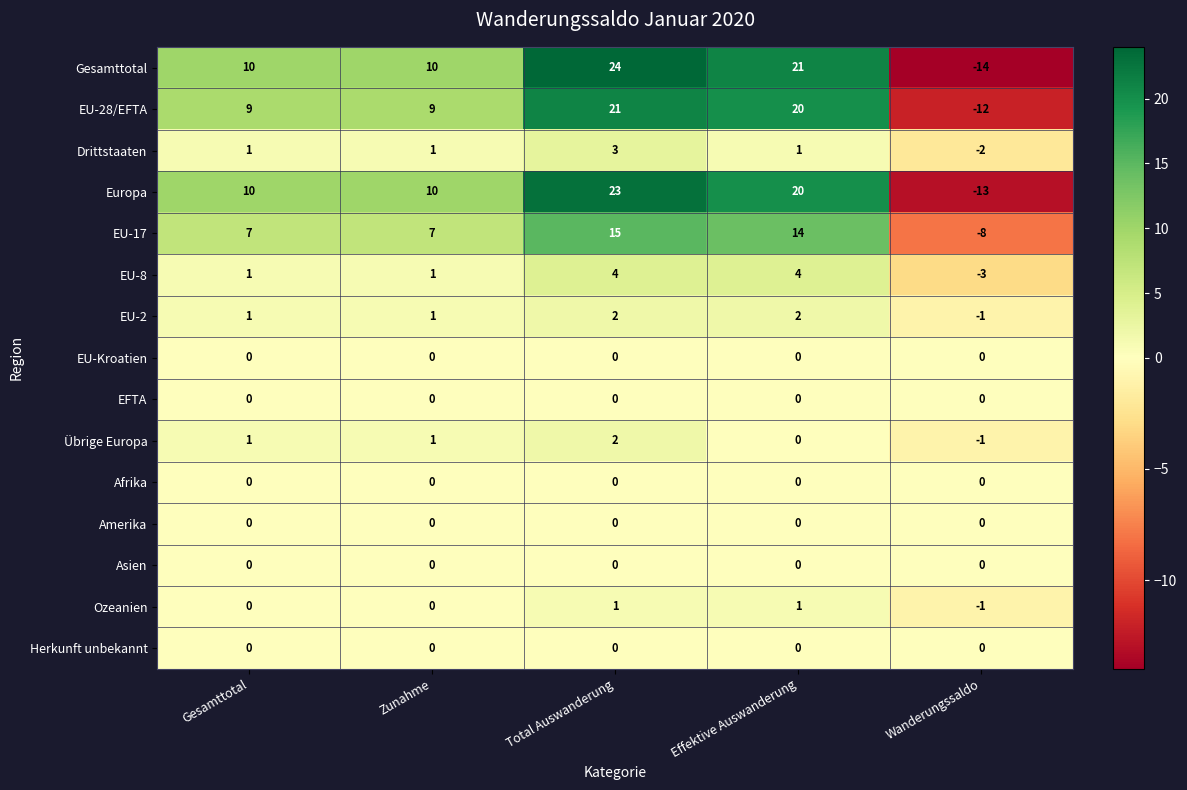

At how many categories does at least one series exceed 7?

4